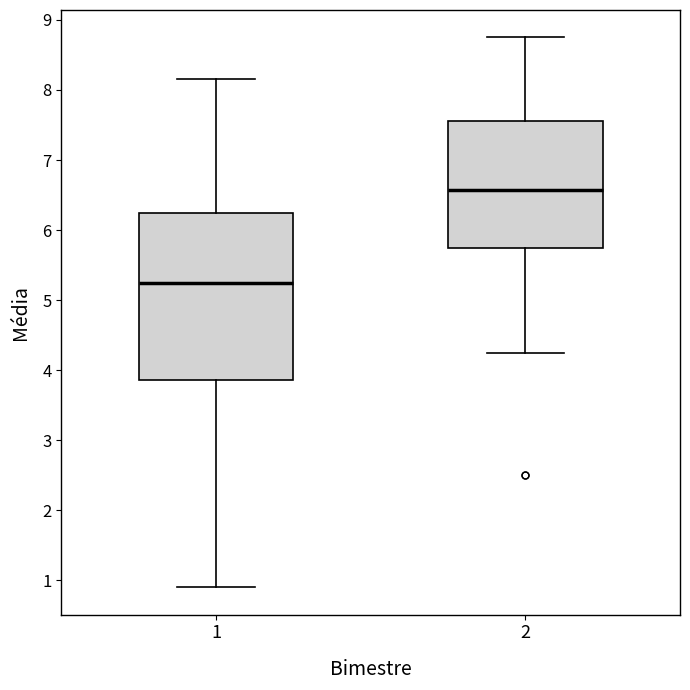

Reading left to right, transcribe this box plot: for each box, give where its median line is, the range the box spans, and where its two whiskers end, as read against the y-axis. The values are not printed on the chart, so give them approximately, as read against the axis.

1: median 5.3, box 3.9 to 6.2, whiskers 0.9 to 8.2
2: median 6.6, box 5.7 to 7.6, whiskers 4.3 to 8.8